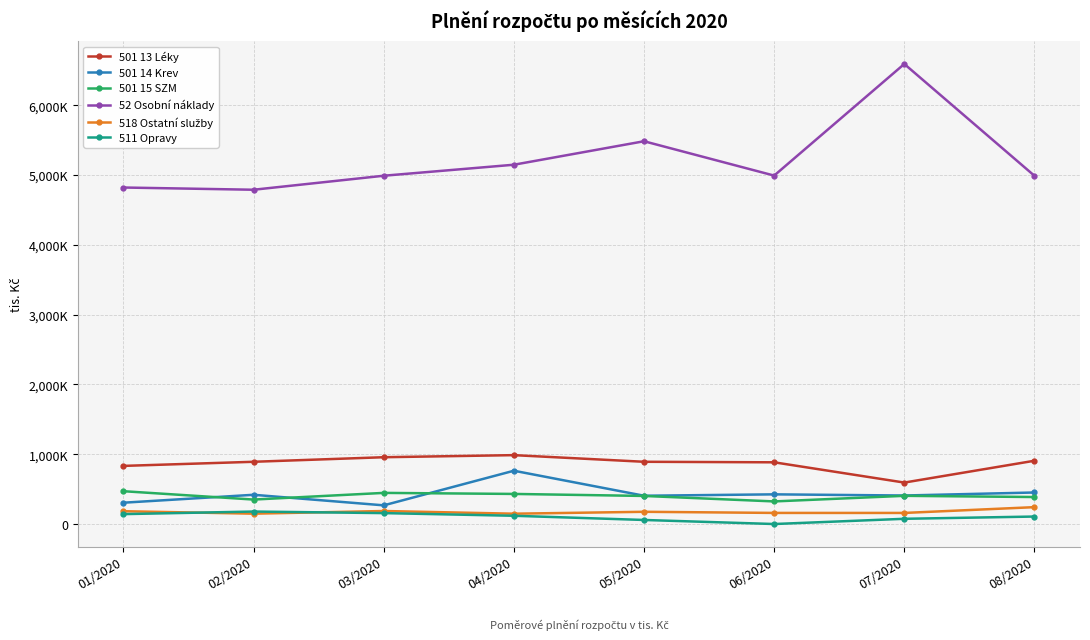

True or false: 501 13 Léky has a value of 1254.9 at 06/2020.

False